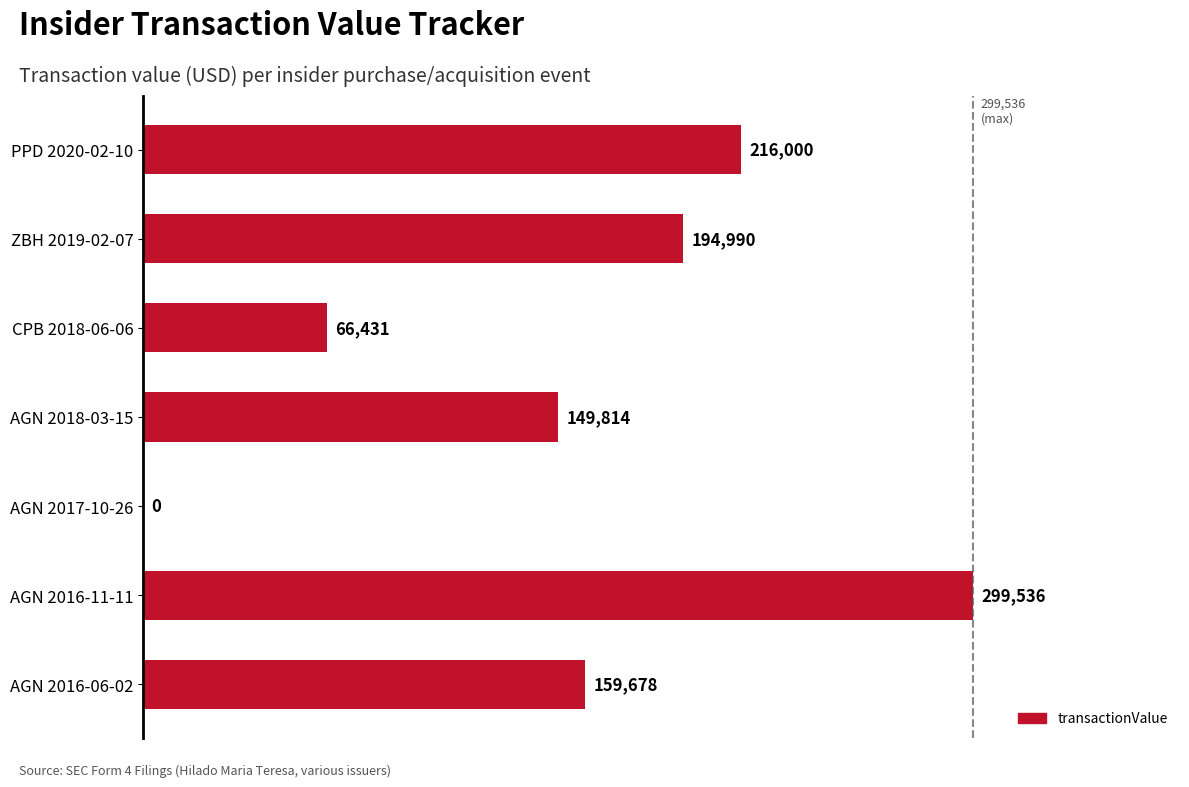

What is the sum of the values at ZBH 2019-02-07 and AGN 2016-06-02?

354668